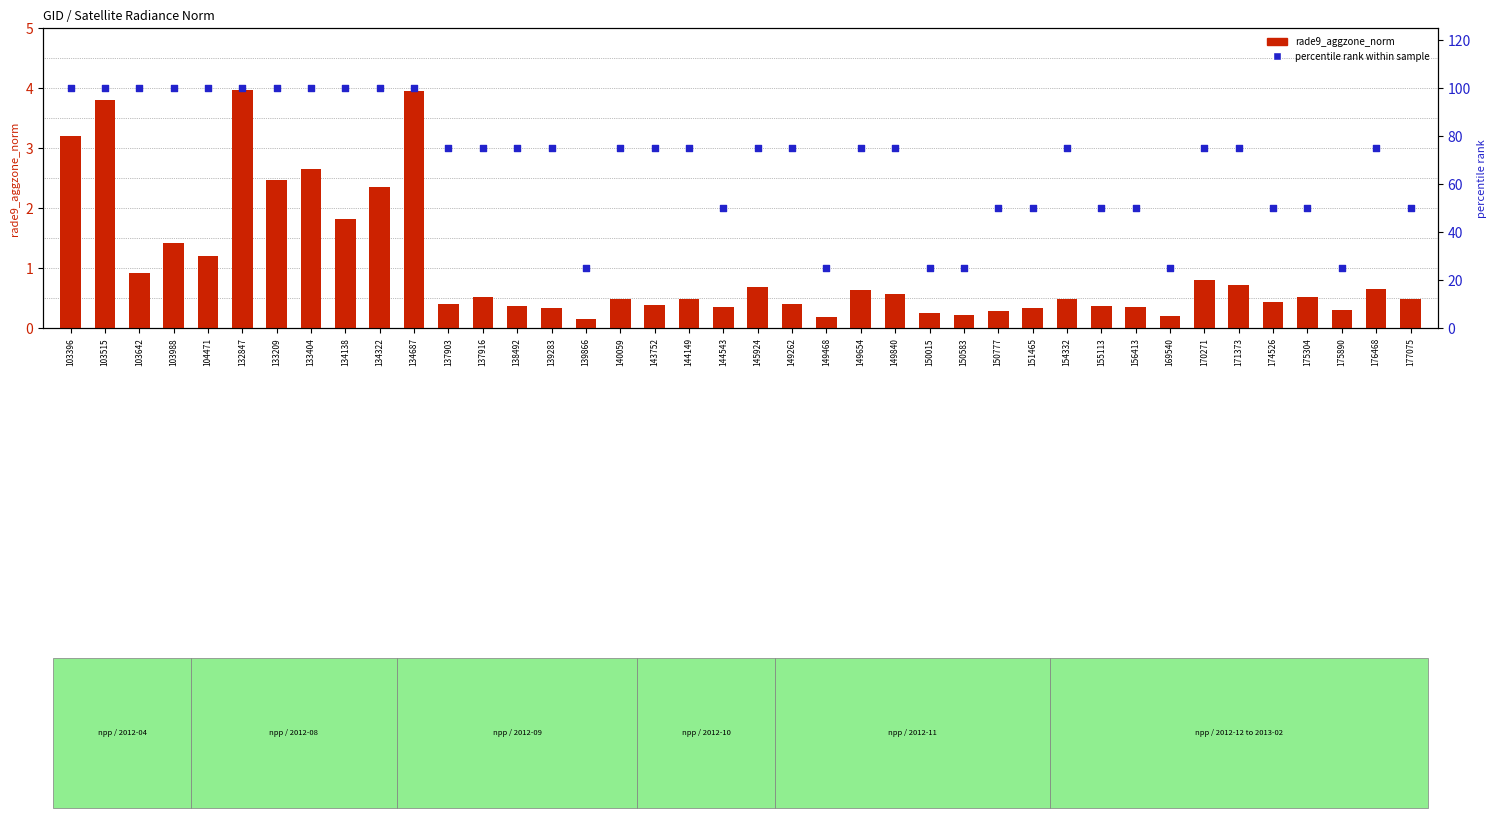

Which series has the largest total across all categories?

percentile rank